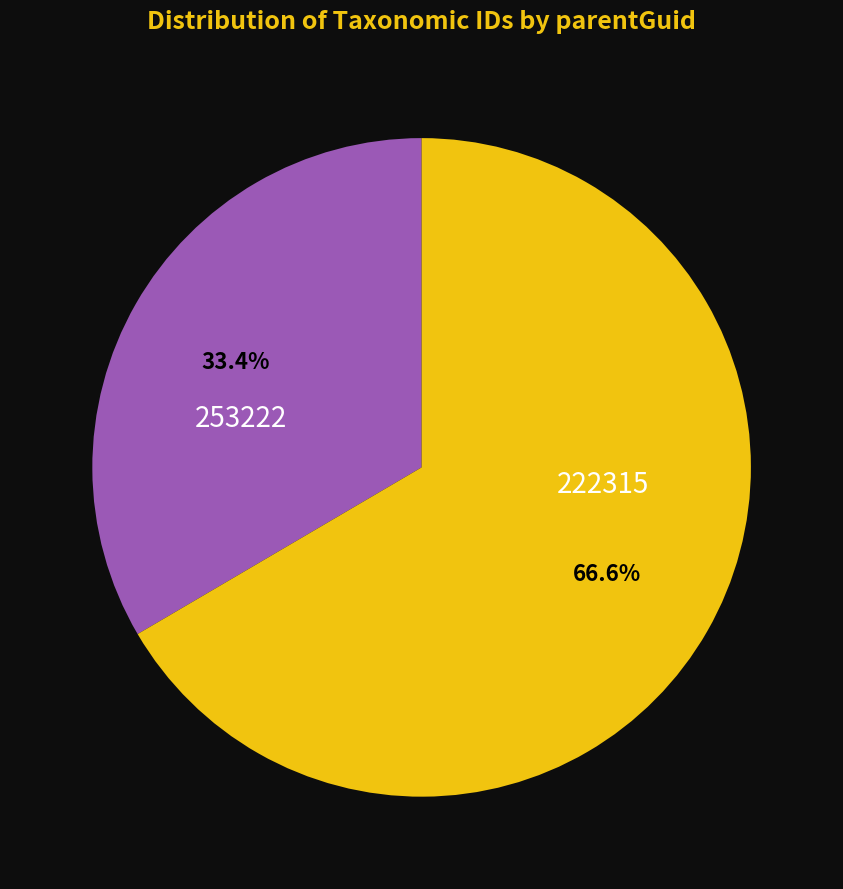

To the nearest percent, what is the average slice percentage?

50%